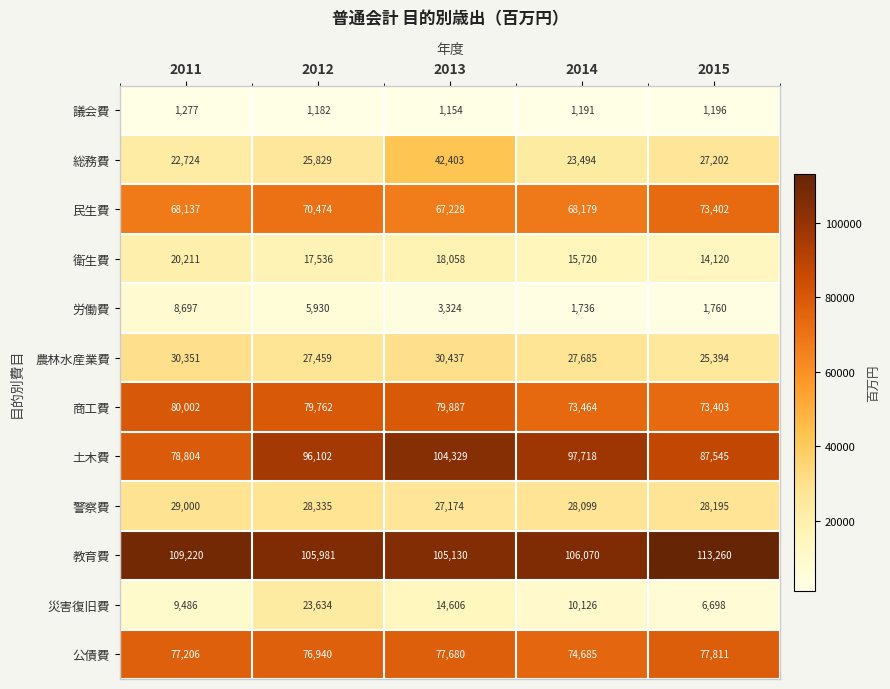

What is the sum of all 災害復旧費 values?

64550